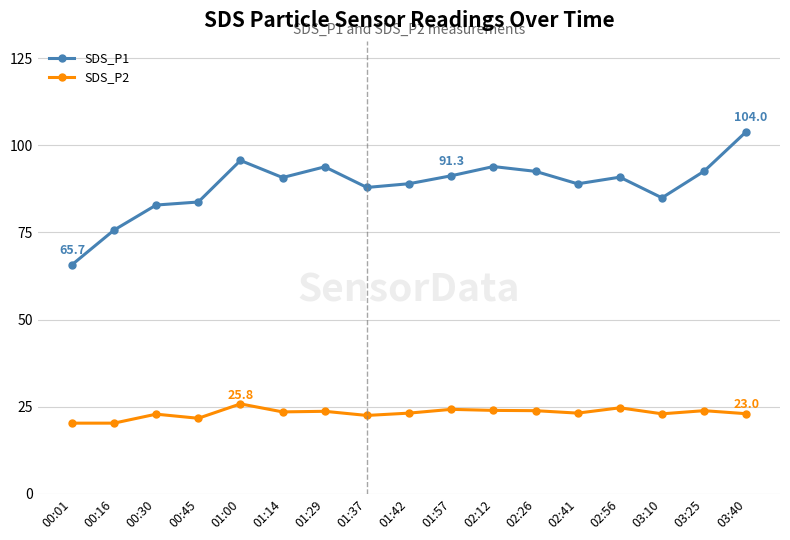

What is the greatest value displayed?

104.0